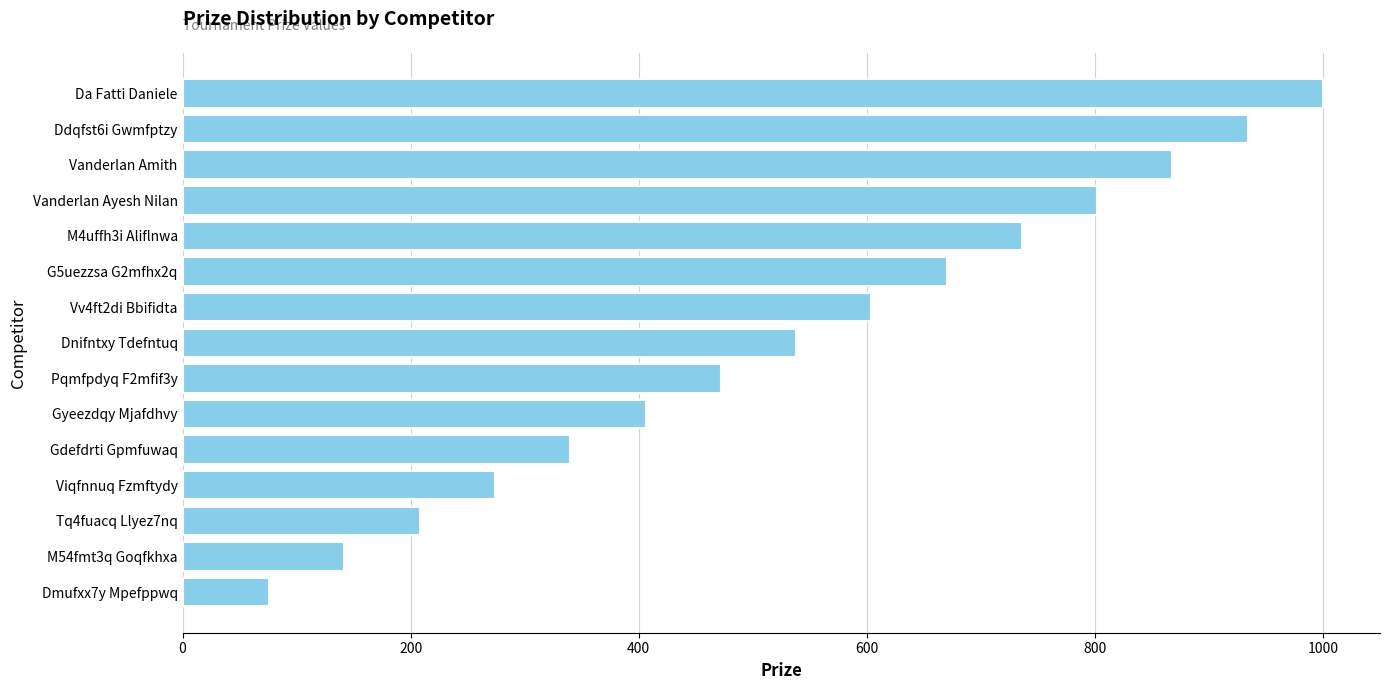

Reading top to bottom, list all the values displayed in this chart.

Da Fatti Daniele=1000	Ddqfst6i Gwmfptzy=934	Vanderlan Amith=868	Vanderlan Ayesh Nilan=802	M4uffh3i Aliflnwa=736	G5uezzsa G2mfhx2q=670	Vv4ft2di Bbifidta=604	Dnifntxy Tdefntuq=538	Pqmfpdyq F2mfif3y=472	Gyeezdqy Mjafdhvy=406	Gdefdrti Gpmfuwaq=340	Viqfnnuq Fzmftydy=274	Tq4fuacq Llyez7nq=208	M54fmt3q Goqfkhxa=142	Dmufxx7y Mpefppwq=76